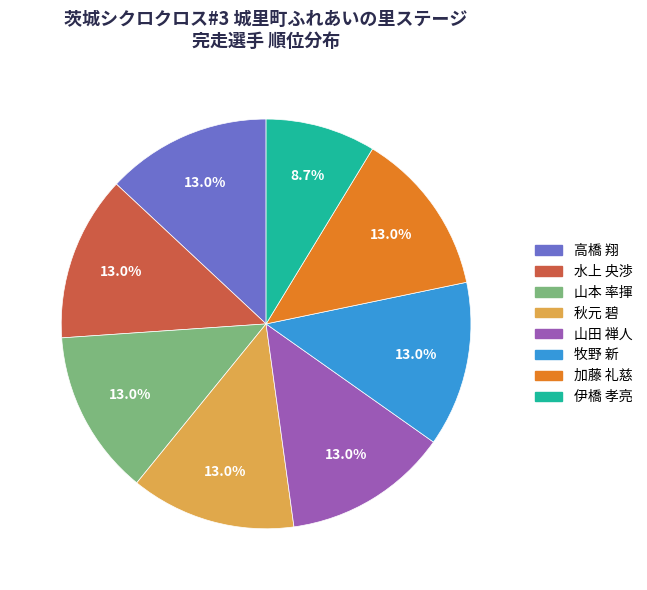

To the nearest percent, what is the difference between the 高橋 翔 and 伊橋 孝亮 slice percentages?

4%